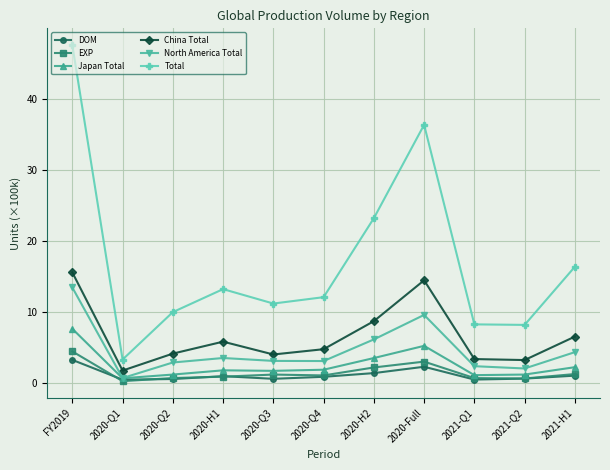

True or false: EXP and China Total intersect in this chart.

False